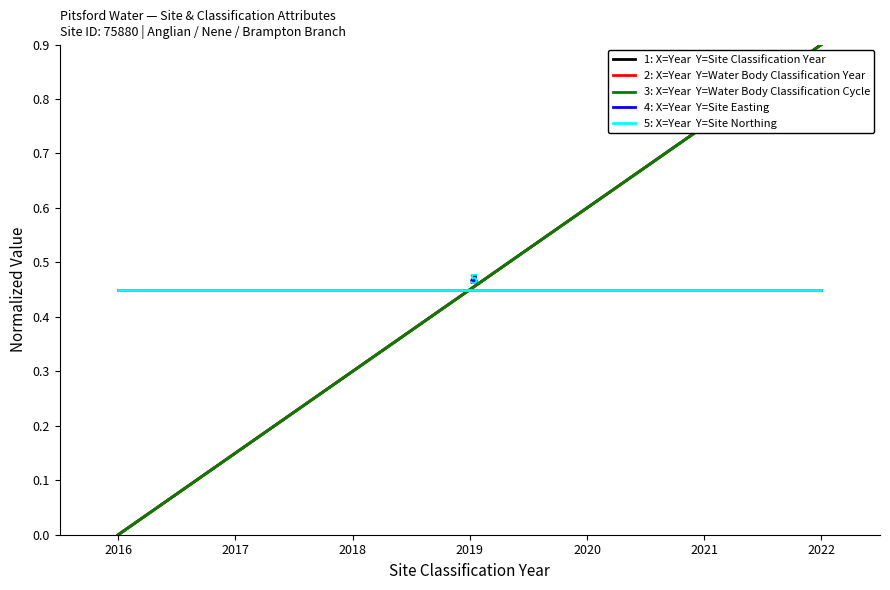

Does the chart have visible grid lines?

No